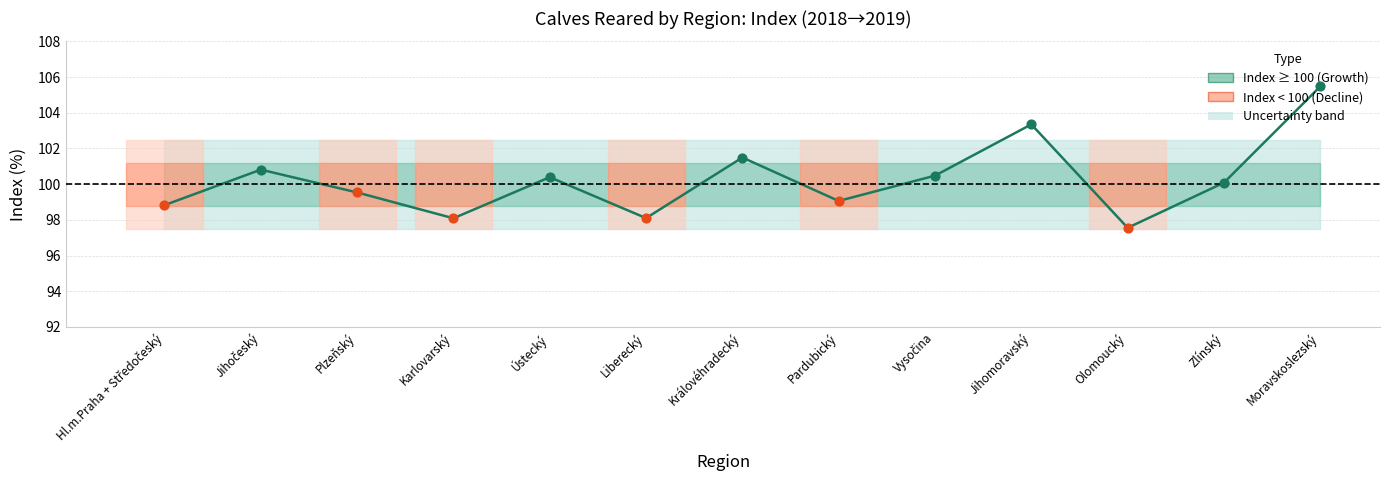

Between Zlínský and Plzeňský, which is larger?

Zlínský